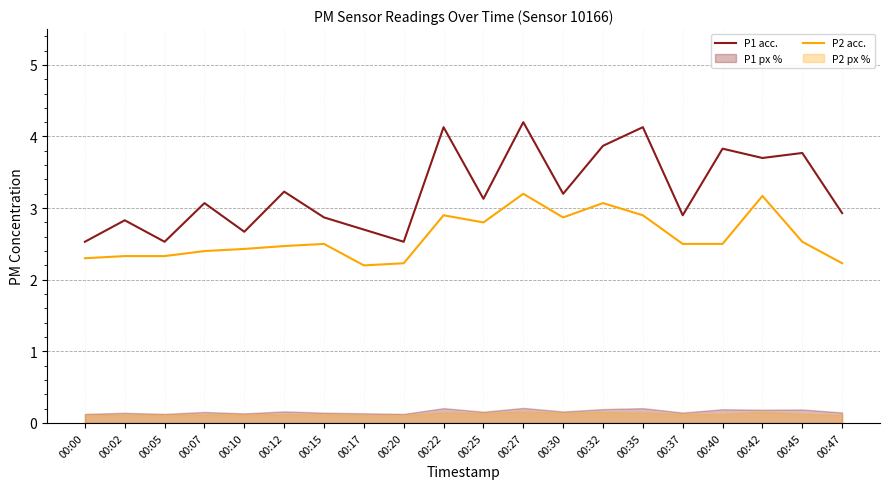

Between 00:07 and 00:20, which series saw the biggest shift?

P1 acc.